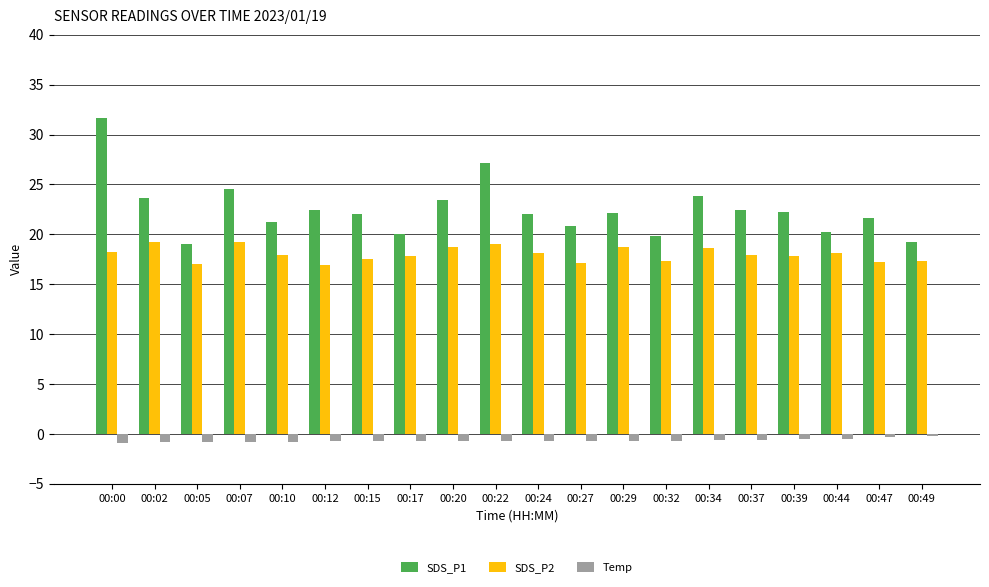

How many series are shown in this chart?

3